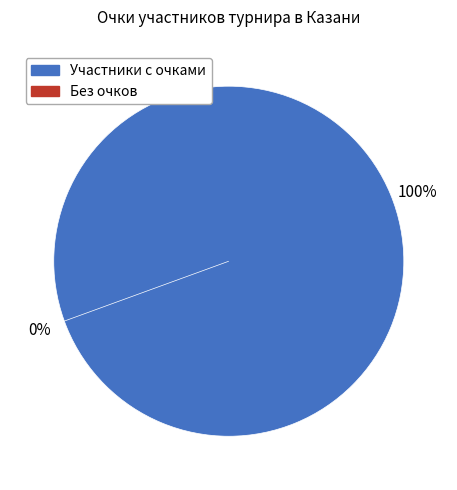

Does Цветков Максим represent more than half of the total?

No